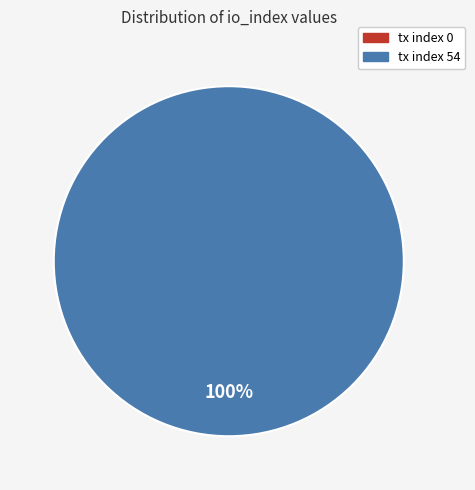

Count the number of slices in the pie.

2